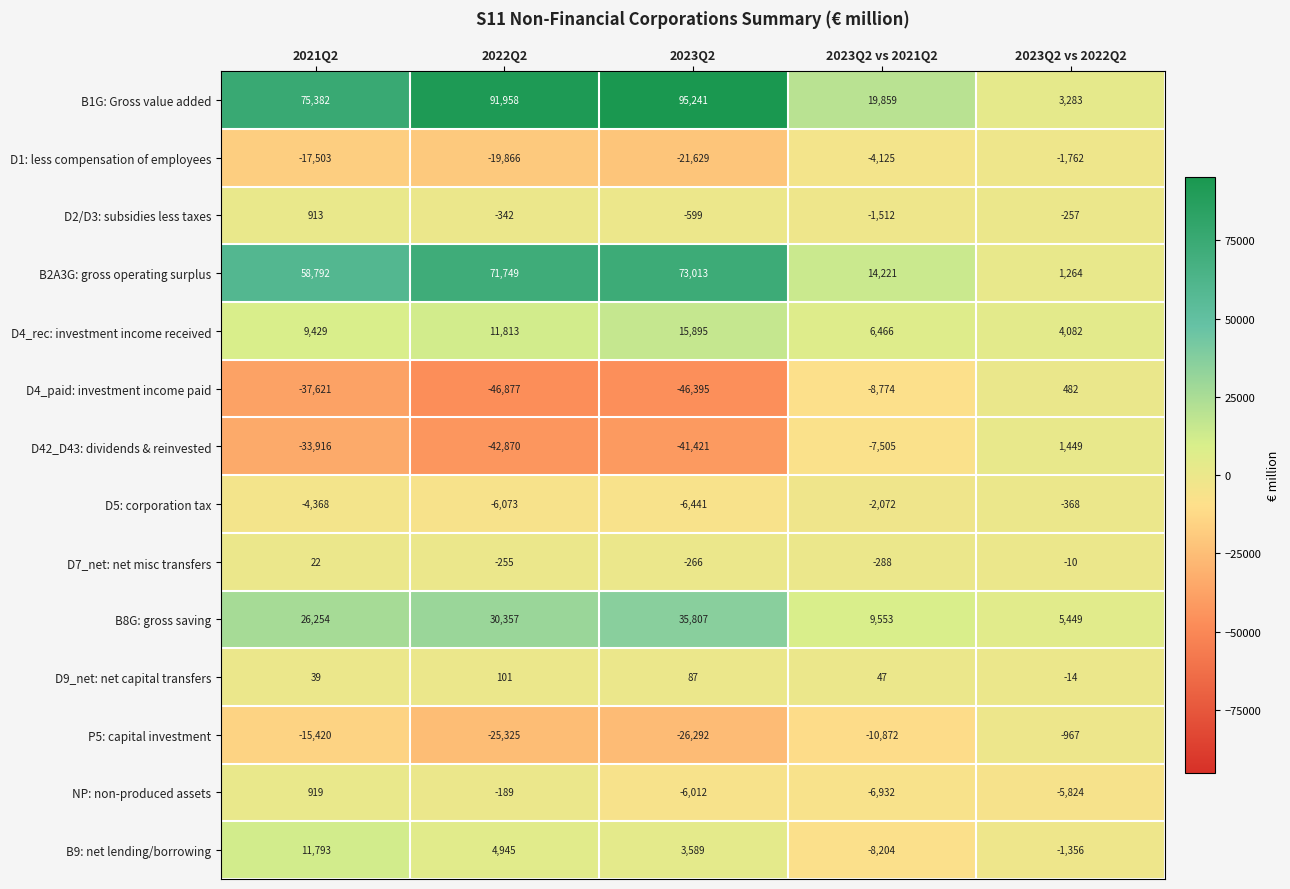

List the series in order of their peak value, lowest first.

D1: less compensation of employees, P5: capital investment, D5: corporation tax, D7_net: net misc transfers, D9_net: net capital transfers, D4_paid: investment income paid, D2/D3: subsidies less taxes, NP: non-produced assets, D42_D43: dividends & reinvested, B9: net lending/borrowing, D4_rec: investment income received, B8G: gross saving, B2A3G: gross operating surplus, B1G: Gross value added